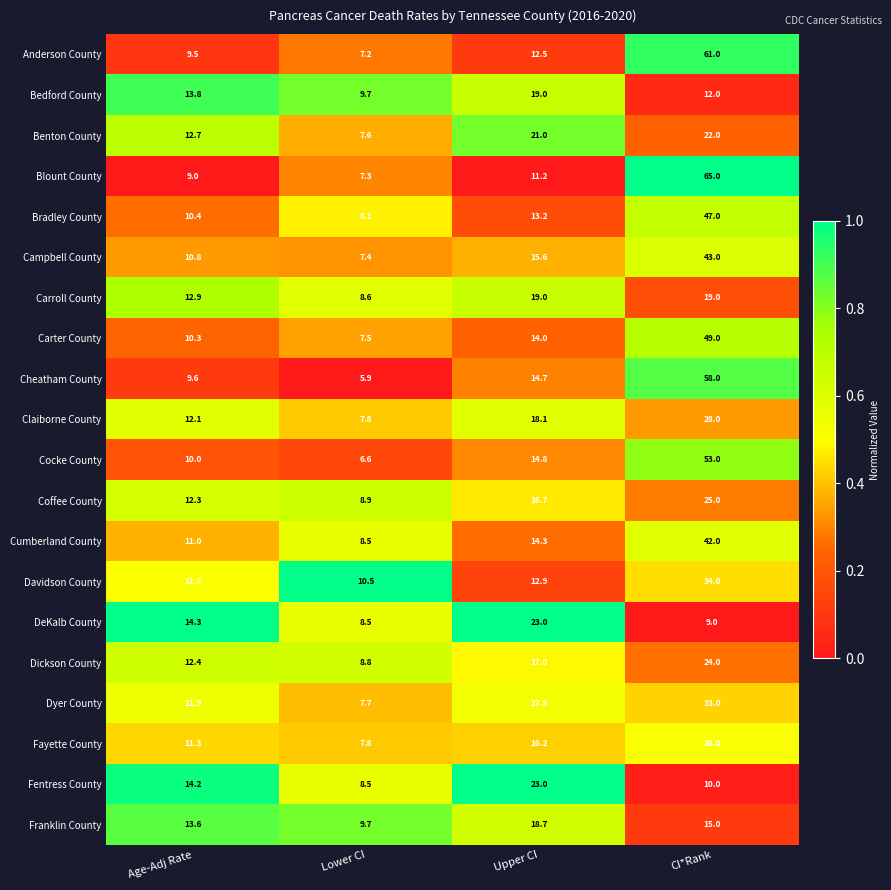

The value of Campbell County at Age-Adj Rate is 10.8. True or false?

True